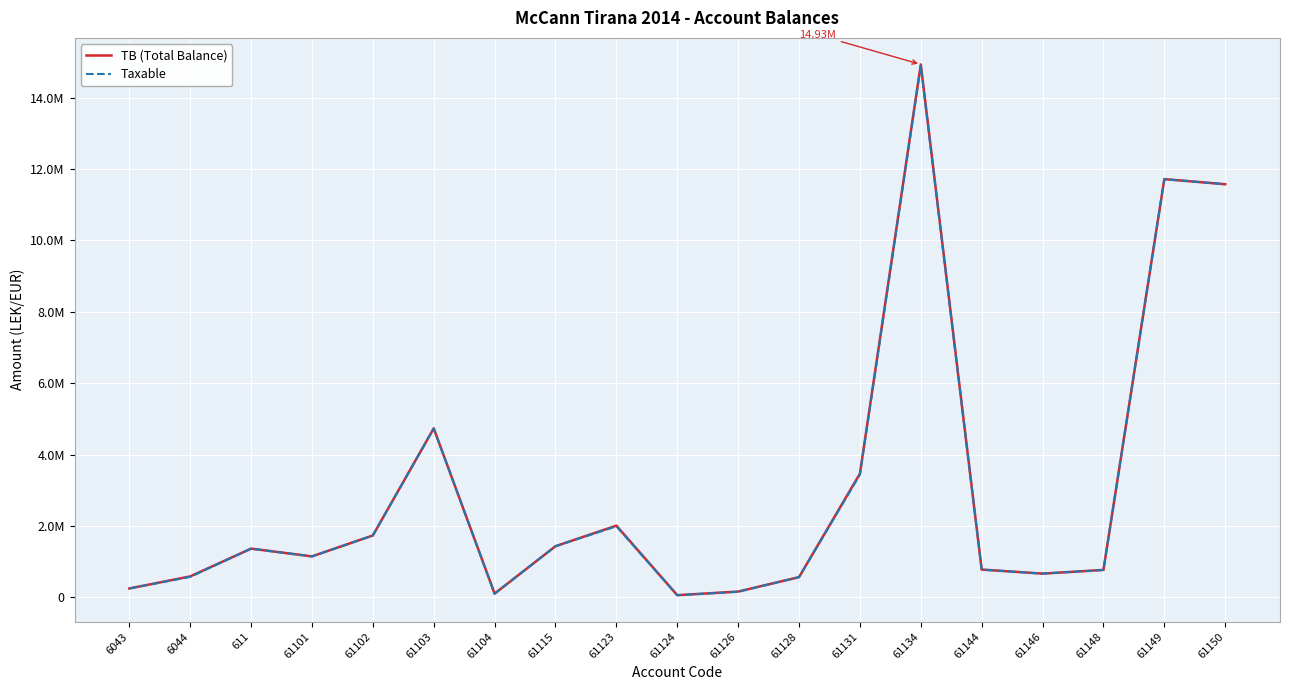

What is the approximate value of TB (Total Balance) at 61102?

1735151.5